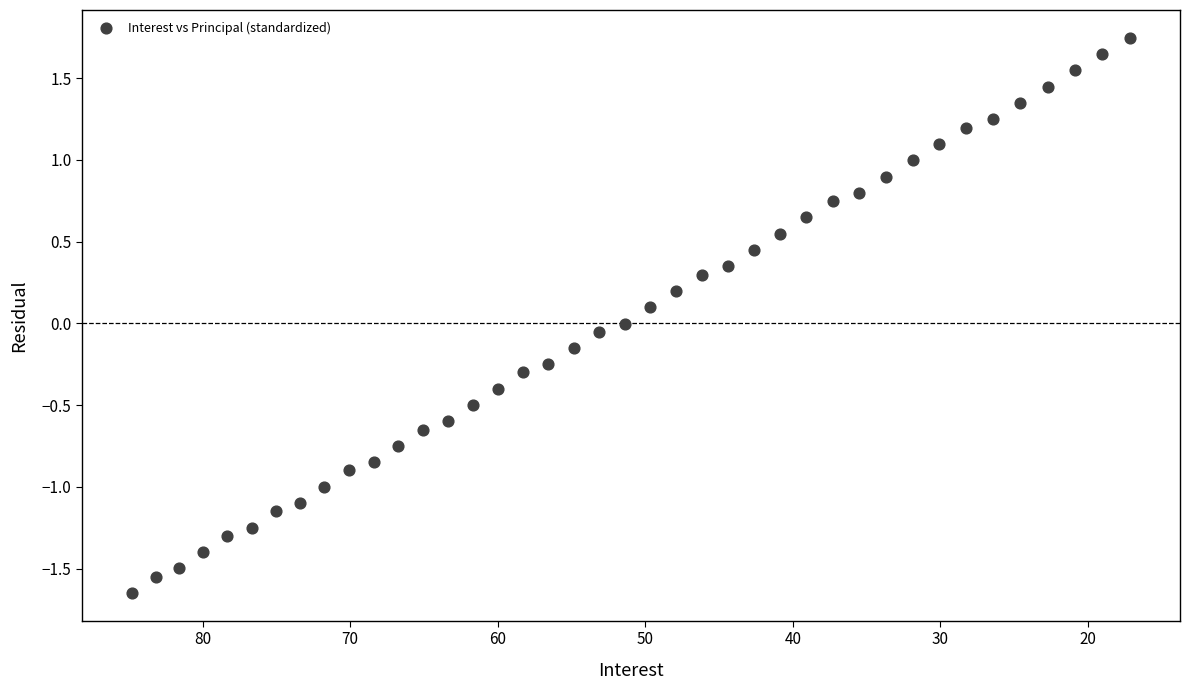

What is the range of Y values (max minus min)?

3.4